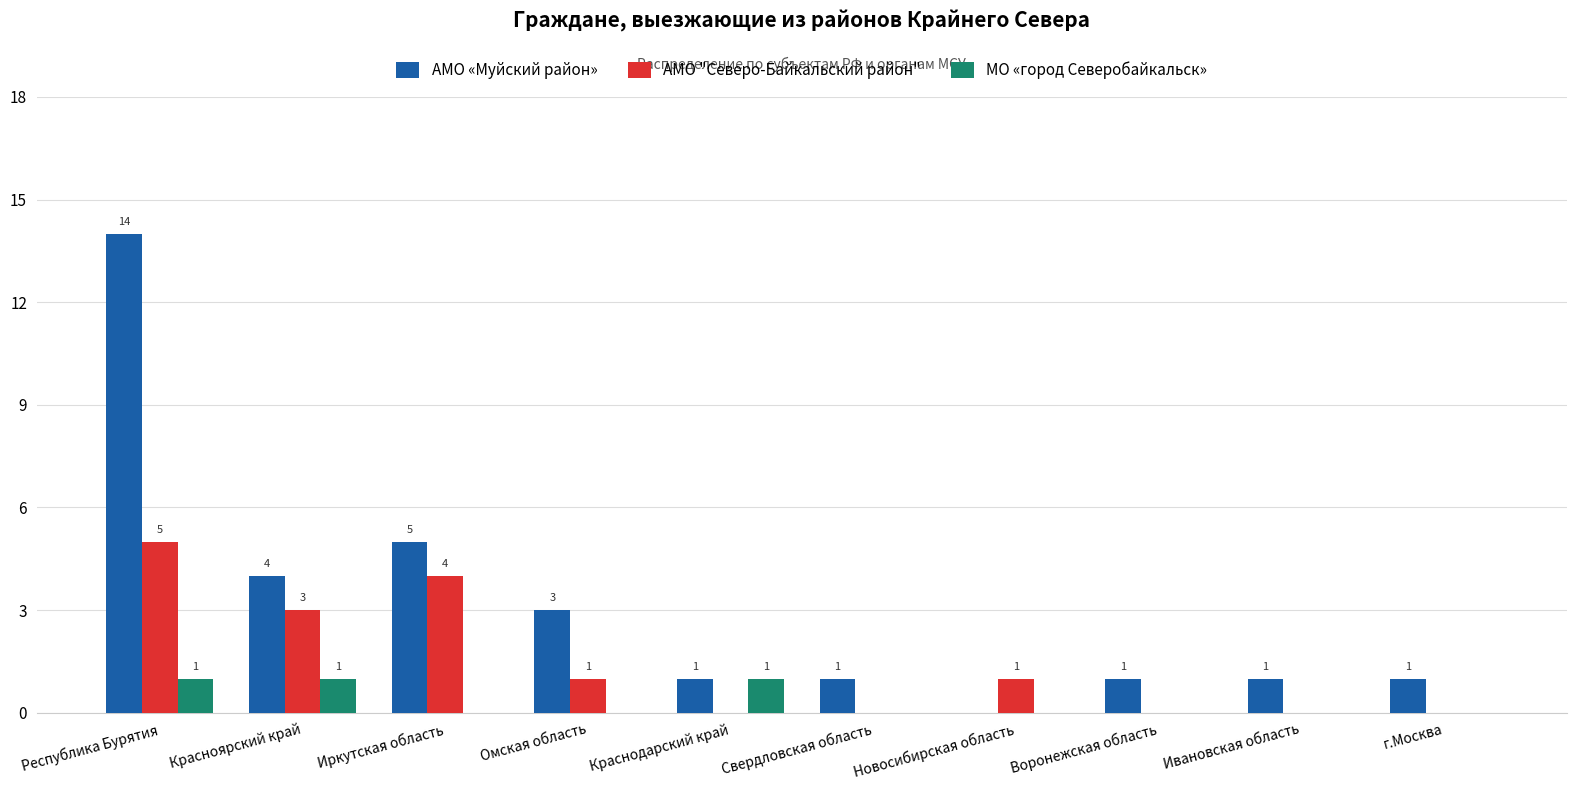

What is the average value of the АМО "Северо-Байкальский район" series?

1